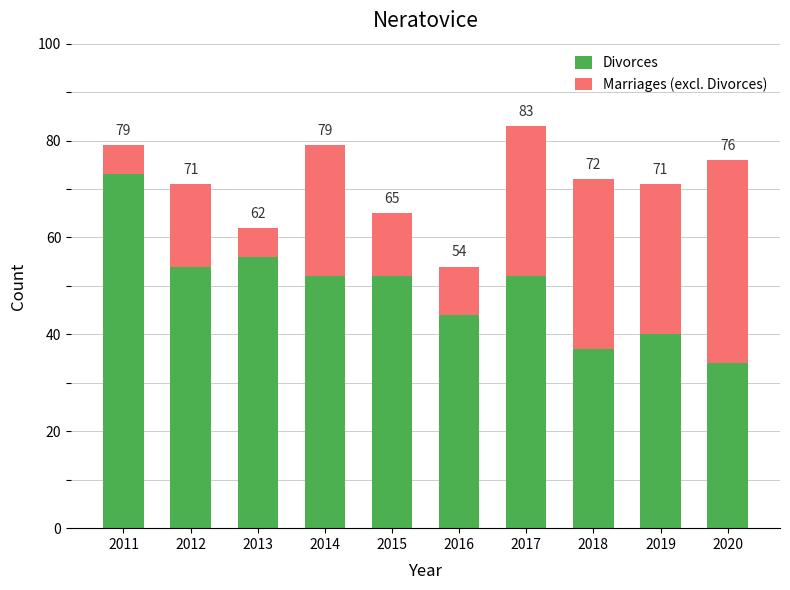

Does the chart contain any negative values?

No